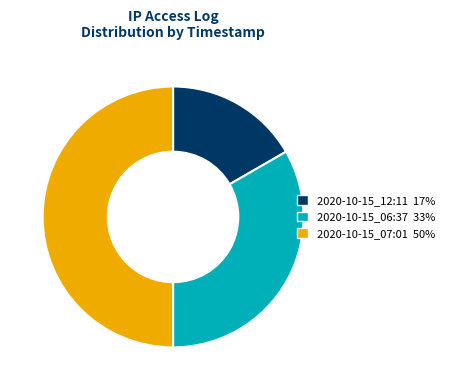

Which slice is the largest?

2020-10-15_07:01